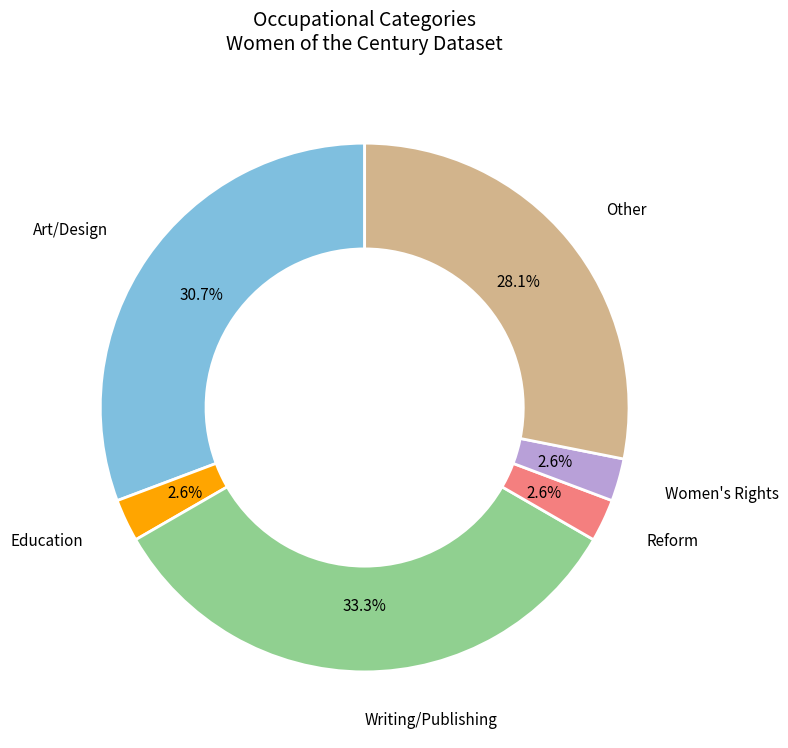

Does any single category account for the majority?

No